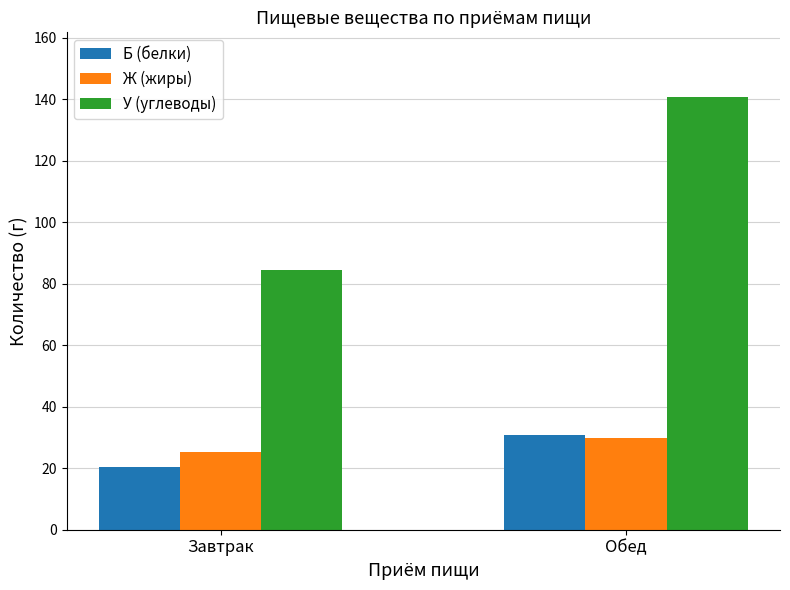

What is the sum of all У (углеводы) values?

225.2